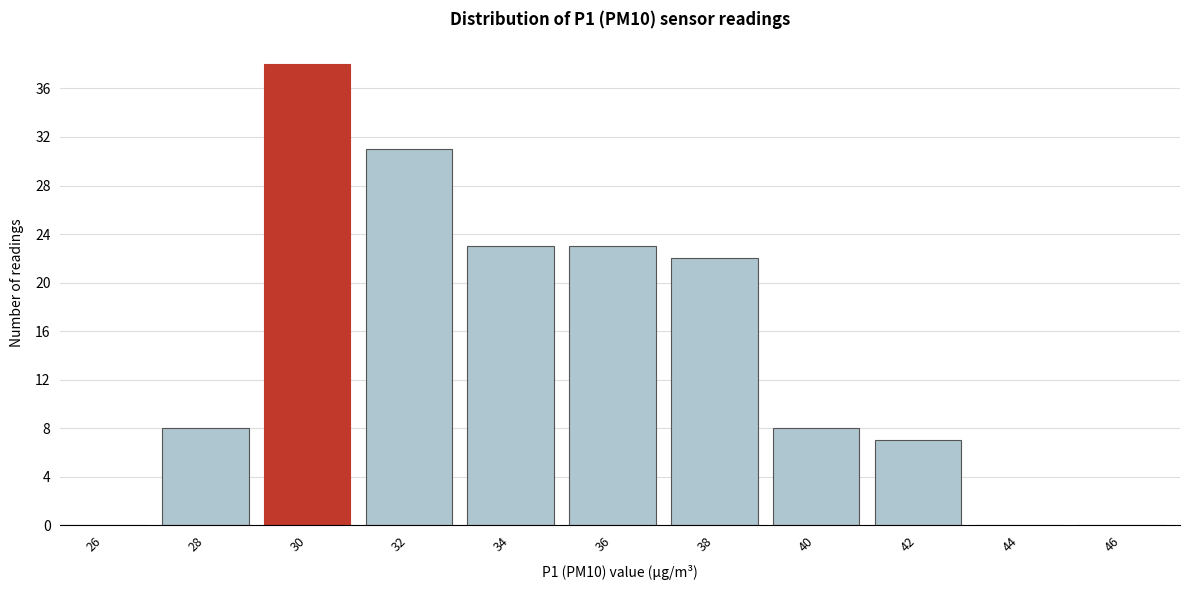

What is the maximum value shown in the chart?

38